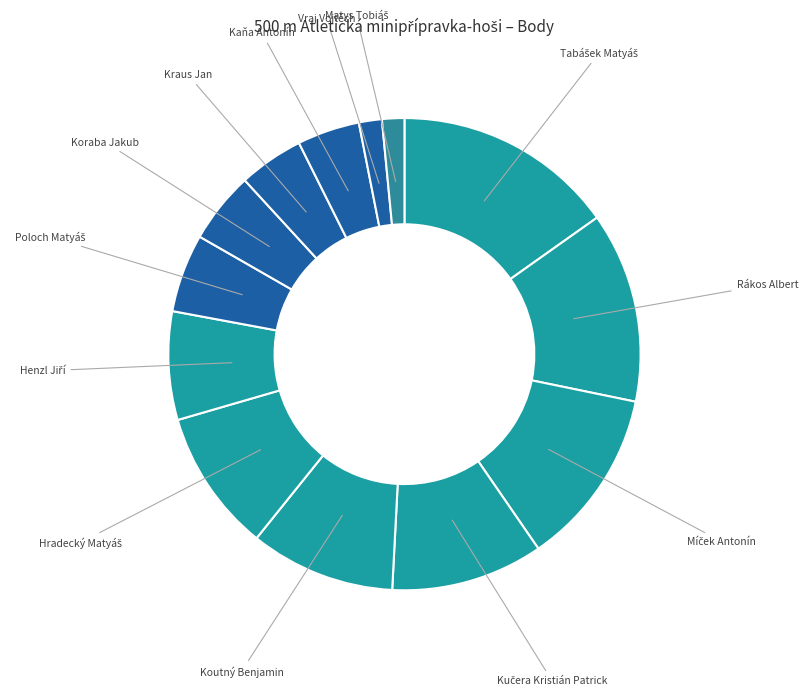

Is it true that Koraba Jakub is 19% of the pie?

False